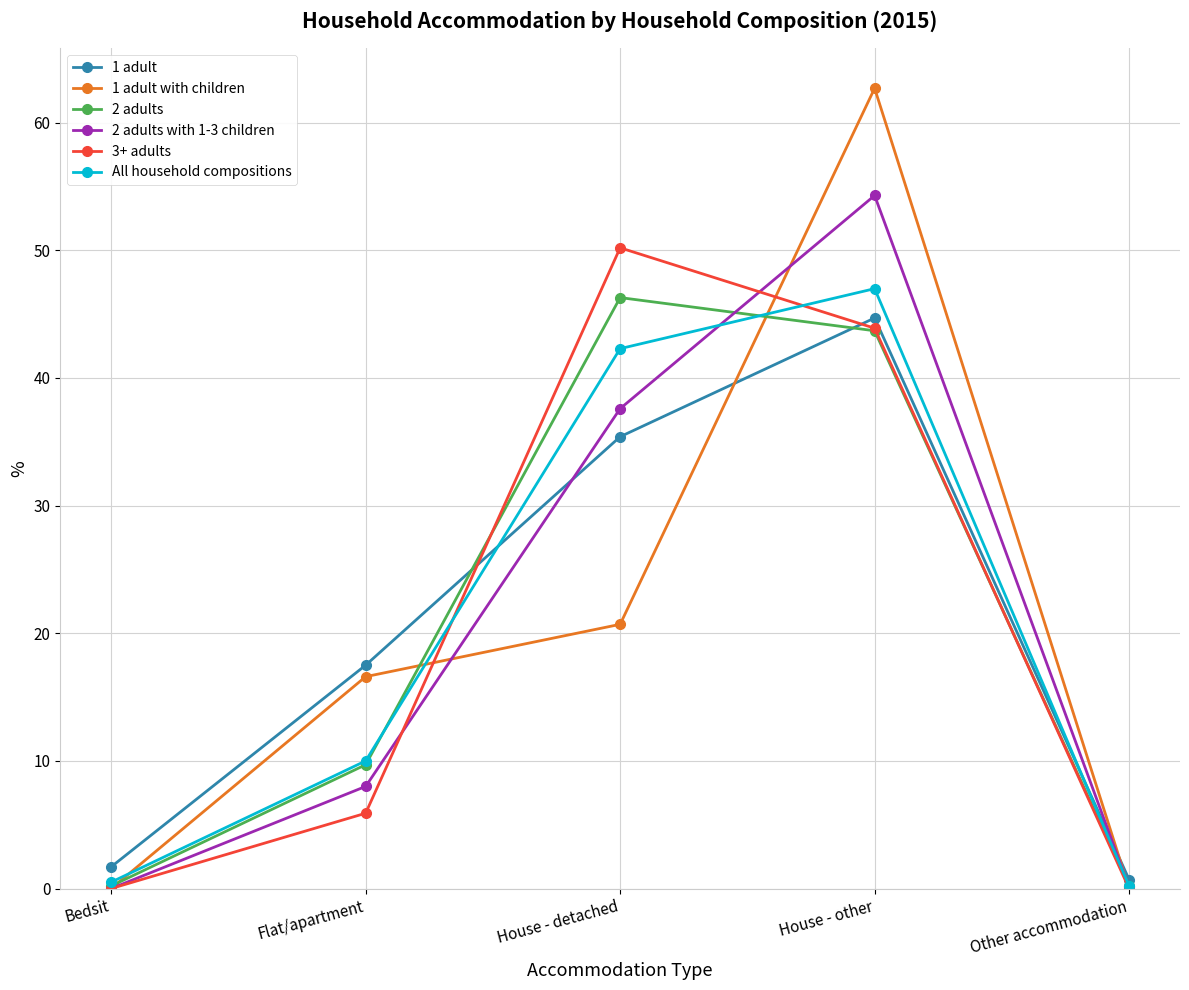

How many interior local peaks does the 2 adults series have?

1